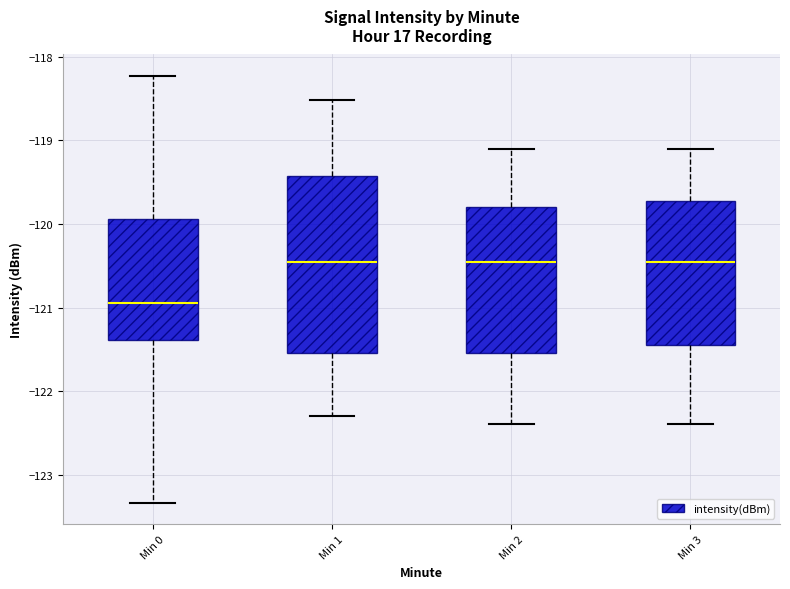

Reading left to right, read every box against the y-axis: the position of its median line, the range the box covers, and the ends of its whiskers. The values are not printed on the chart, so give them approximately, as read against the axis.

Min 0: median -120.9, box -121.4 to -119.9, whiskers -123.3 to -118.2
Min 1: median -120.4, box -121.6 to -119.4, whiskers -122.3 to -118.5
Min 2: median -120.4, box -121.5 to -119.8, whiskers -122.4 to -119.1
Min 3: median -120.4, box -121.4 to -119.7, whiskers -122.4 to -119.1